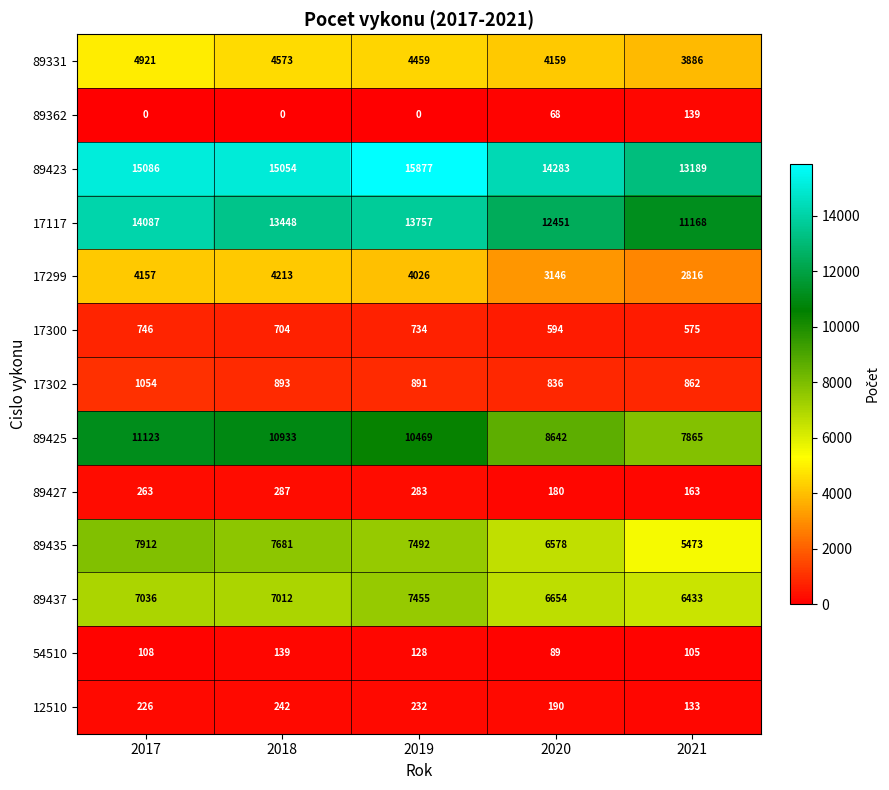

What is the difference between the second highest and minimum values in the 17299 series?

1341